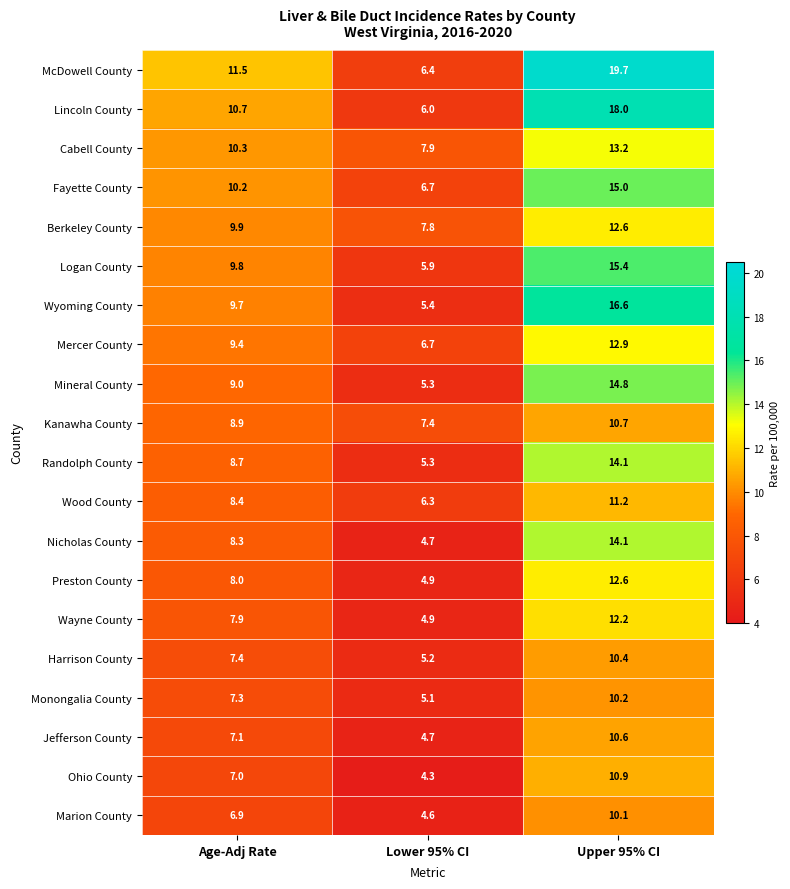

Which series has the widest spread of values?

McDowell County